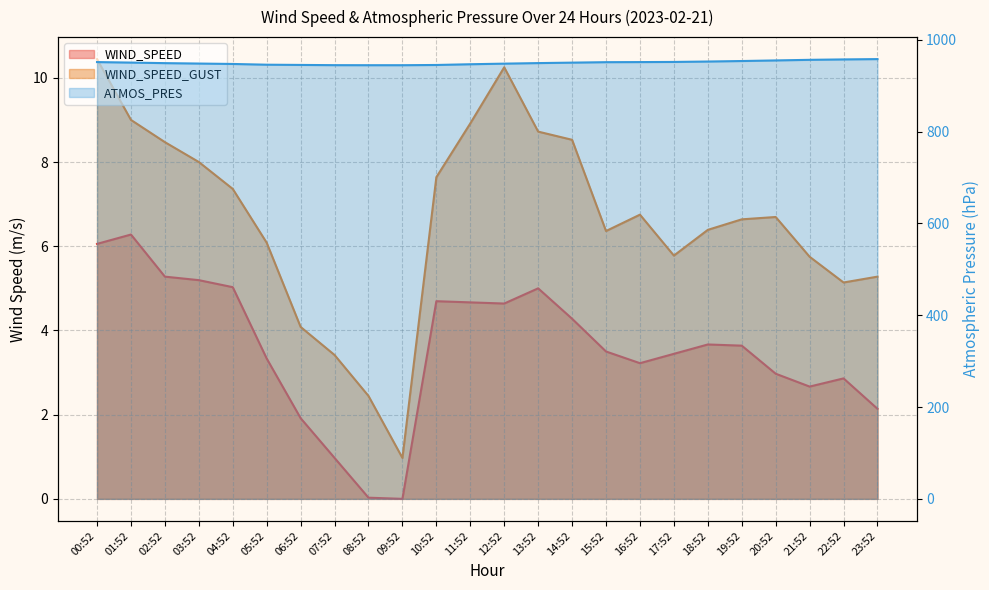

At how many categories does at least one series exceed 848?

24